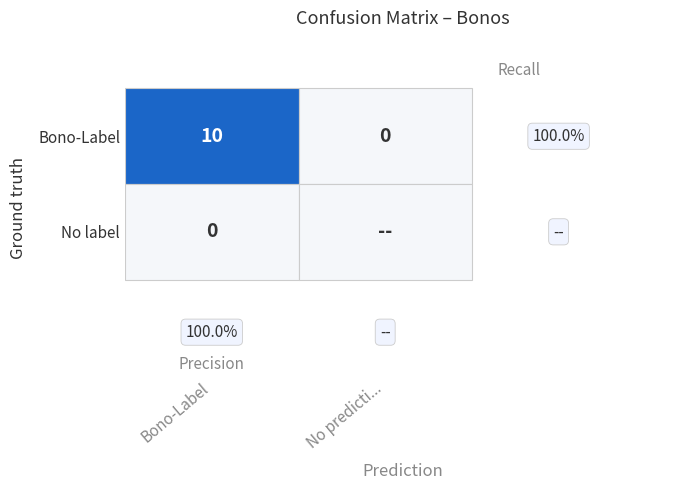

The value of Bono-Label at 0 is 3. True or false?

False